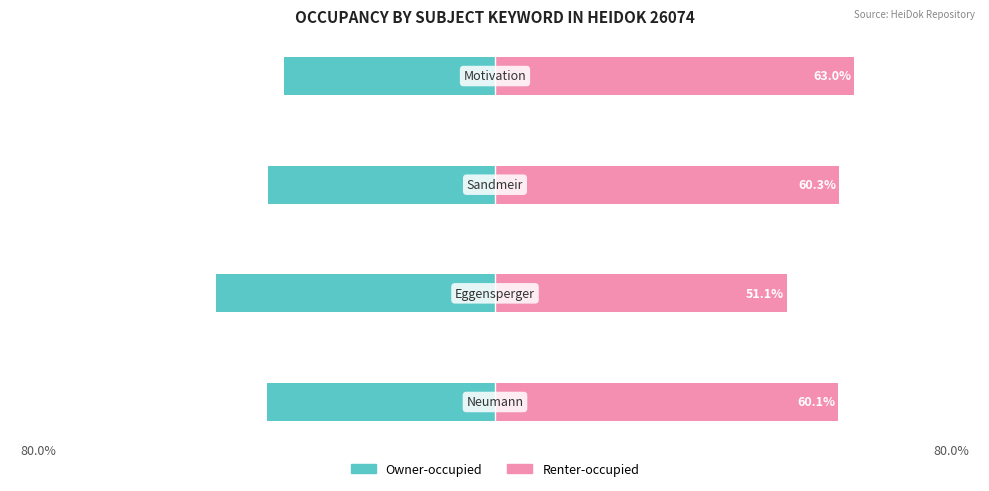

List the series in order of their overall mean, highest first.

Renter-occupied, Owner-occupied